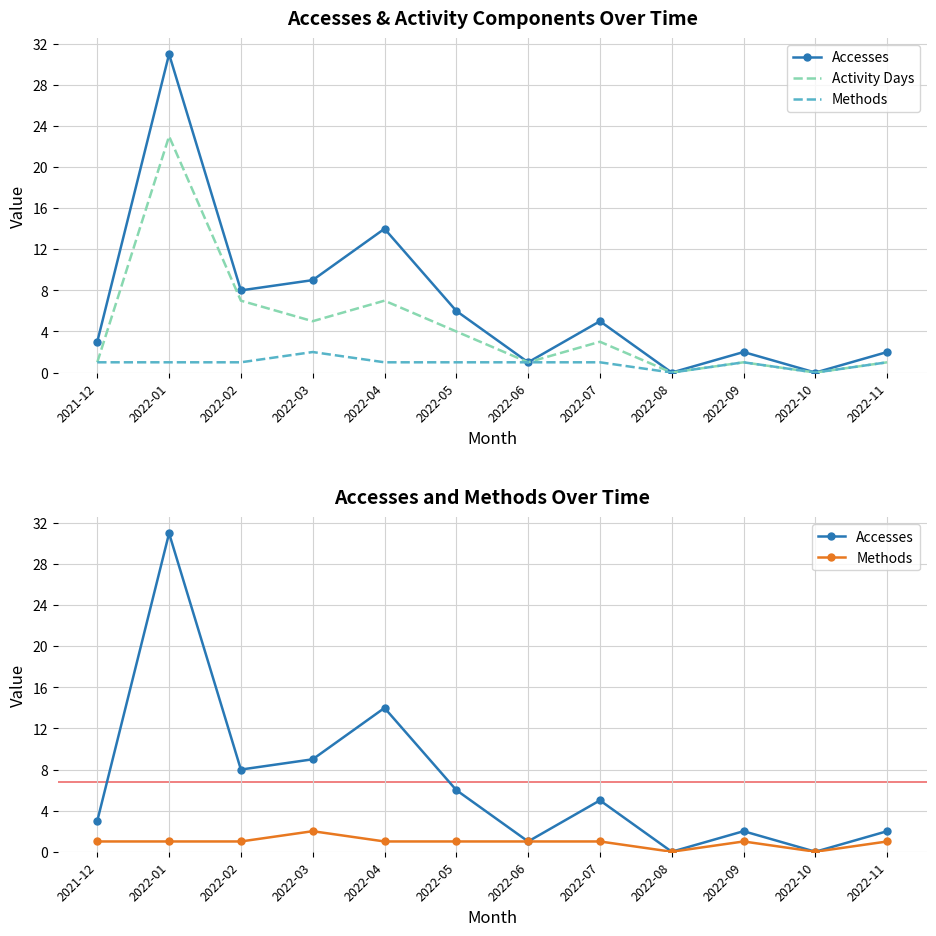

True or false: Accesses and Methods cross at least once.

False